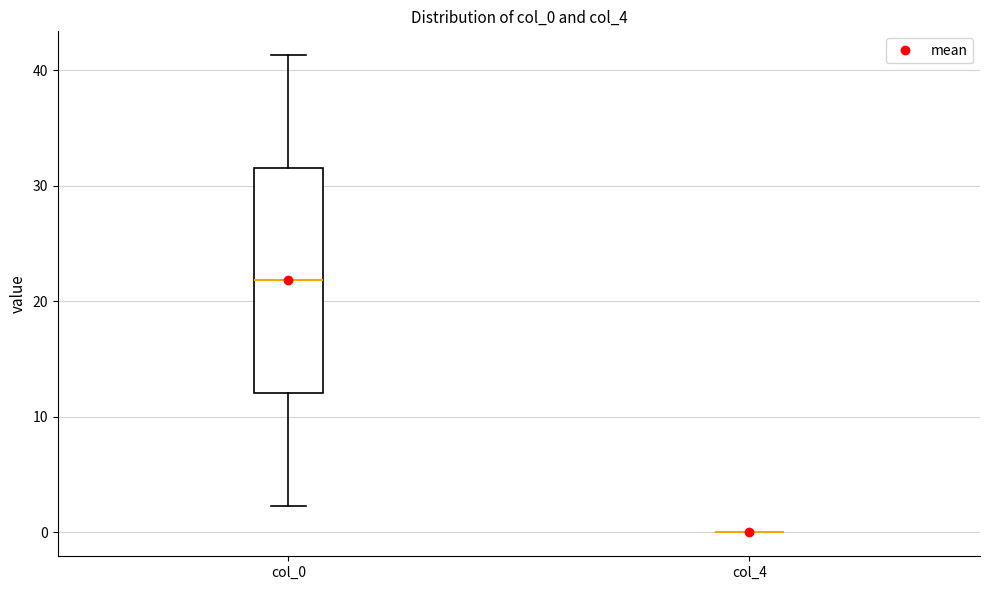

Comparing the boxes themselves (not the whiskers), which one is the tallest?

col_0